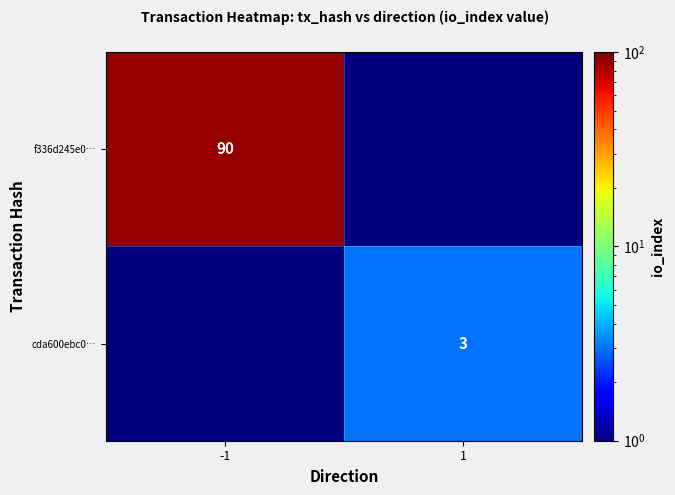

True or false: f336d245e0… has a value of 118.0 at -1.

False